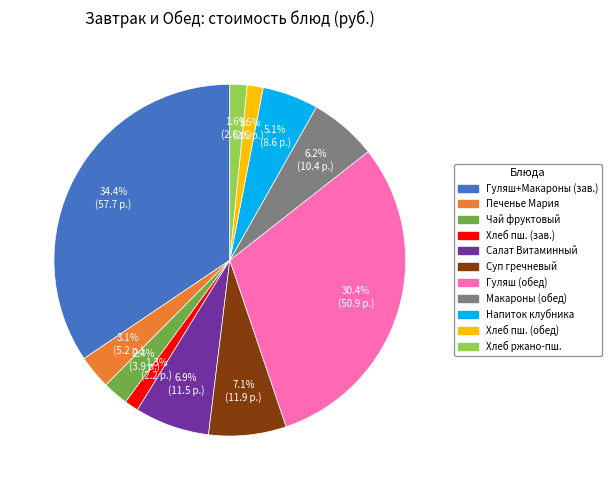

Does any single category account for the majority?

No